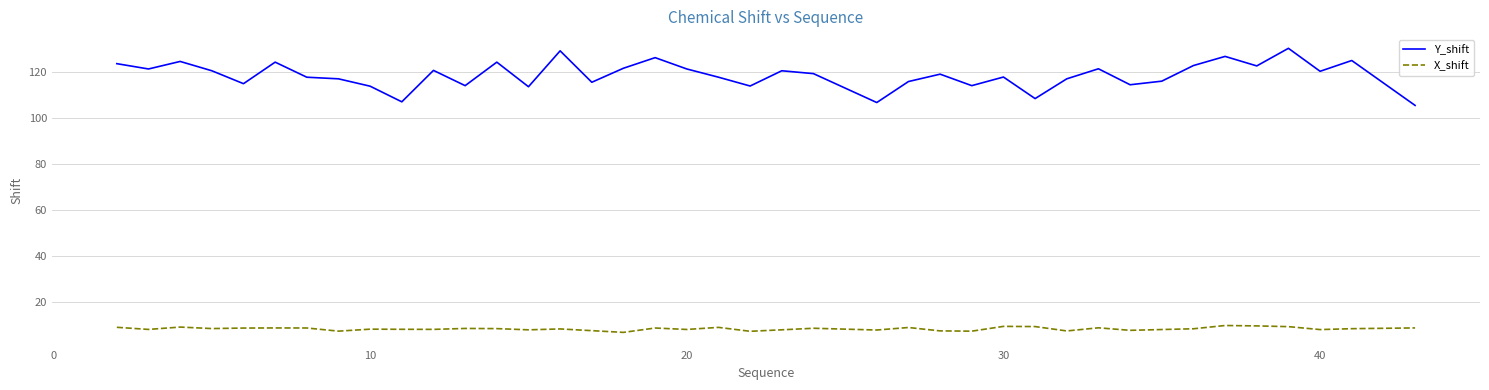

In X_shift, how many points are higher than both neighbors (excluding endpoints)?

12